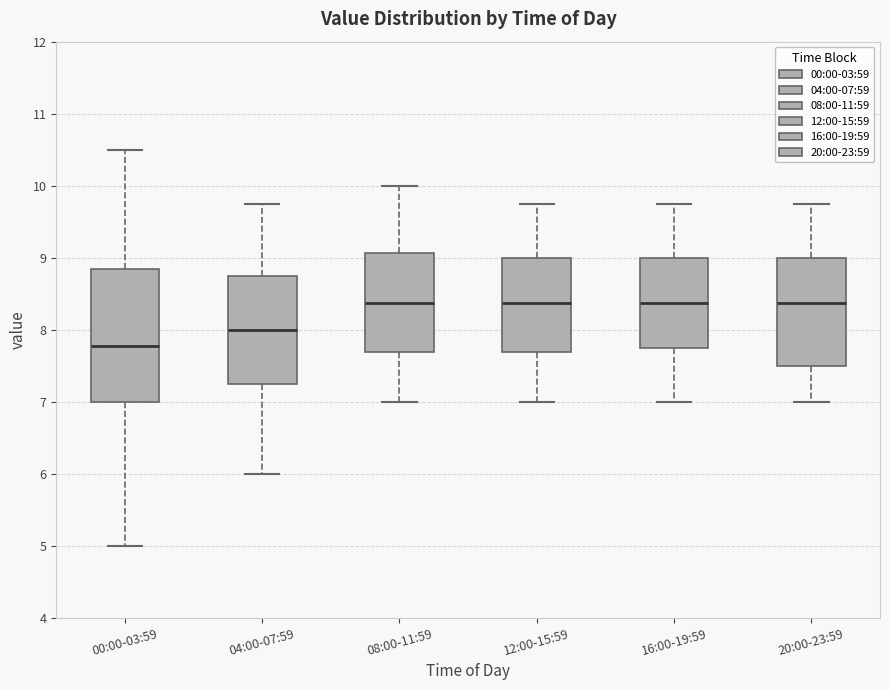

Reading left to right, read every box against the y-axis: the position of its median line, the range the box covers, and the ends of its whiskers. The values are not printed on the chart, so give them approximately, as read against the axis.

00:00-03:59: median 7.8, box 7.0 to 8.9, whiskers 5.0 to 10.5
04:00-07:59: median 8.0, box 7.3 to 8.8, whiskers 6.0 to 9.8
08:00-11:59: median 8.4, box 7.7 to 9.1, whiskers 7.0 to 10.0
12:00-15:59: median 8.4, box 7.7 to 9.0, whiskers 7.0 to 9.8
16:00-19:59: median 8.4, box 7.8 to 9.0, whiskers 7.0 to 9.8
20:00-23:59: median 8.4, box 7.5 to 9.0, whiskers 7.0 to 9.8